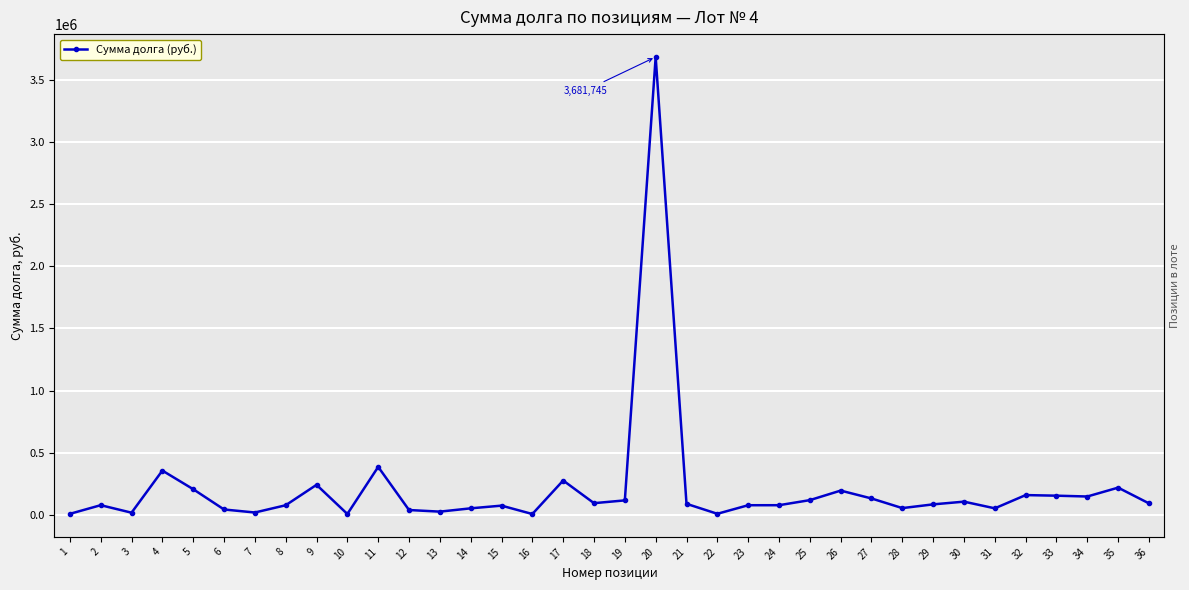

At which label does the data first exceed 89581?

4